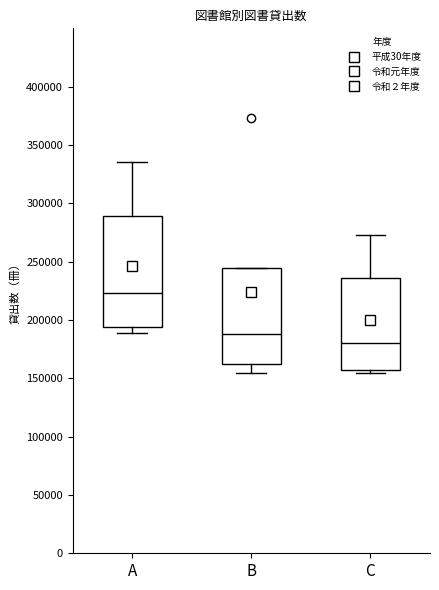

Reading left to right, transcribe this box plot: for each box, give where its median line is, the range the box spans, and where its two whiskers end, as read against the y-axis. The values are not printed on the chart, so give them approximately, as read against the axis.

A: median 225000, box 195000 to 290000, whiskers 190000 to 335000
B: median 190000, box 160000 to 245000, whiskers 155000 to 245000
C: median 180000, box 155000 to 235000, whiskers 155000 (just below the box's lower edge) to 275000